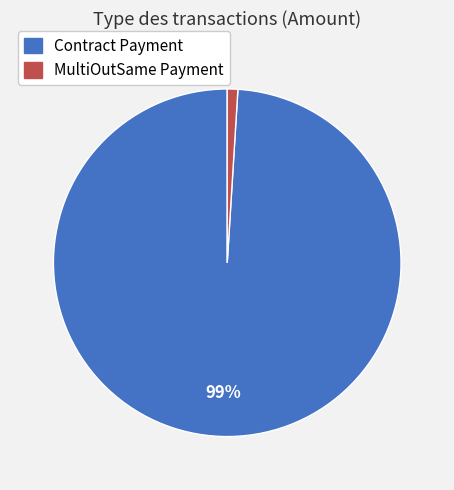

To the nearest percent, what percentage of the pie is MultiOutSame Payment?

1%